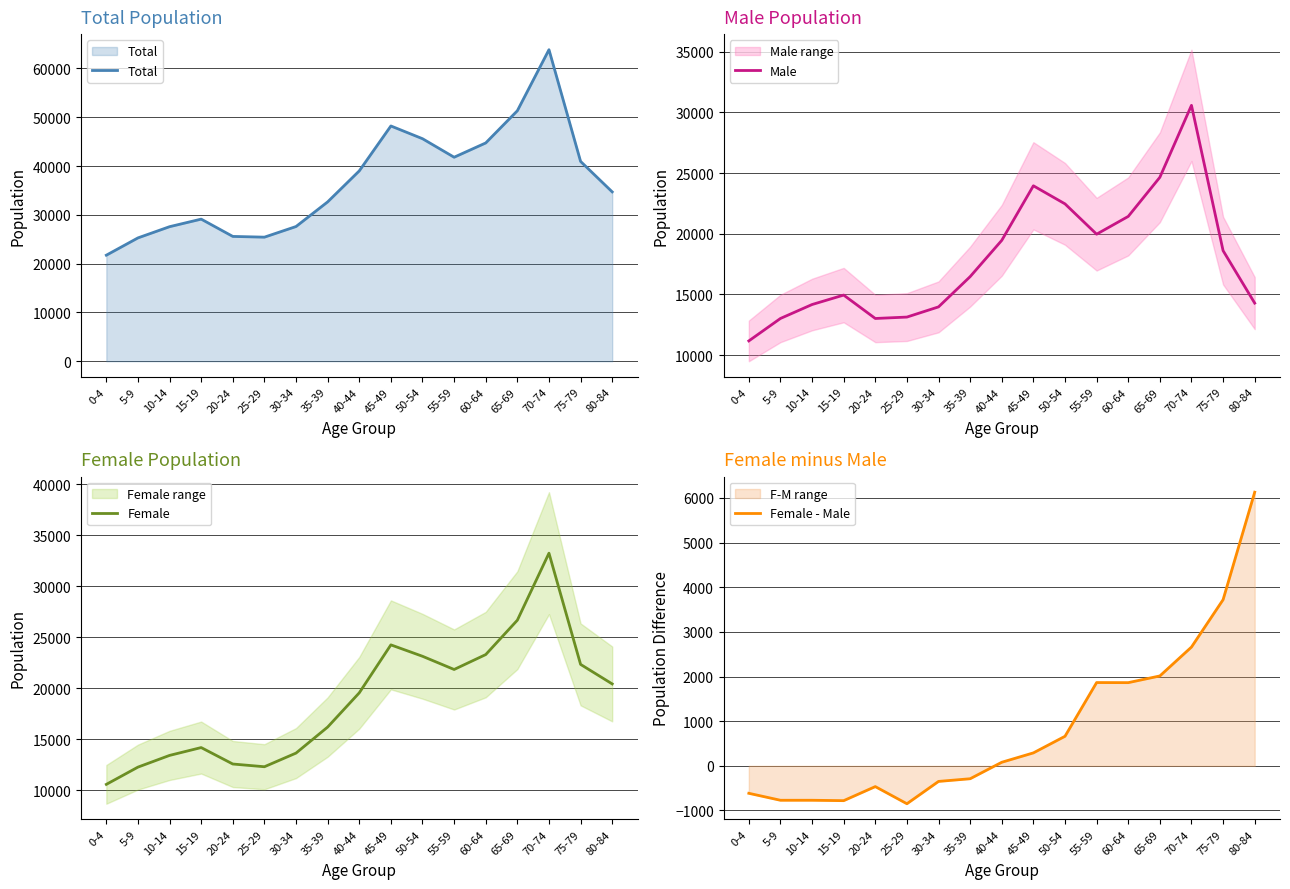

What is the highest value of the Male series?

30589